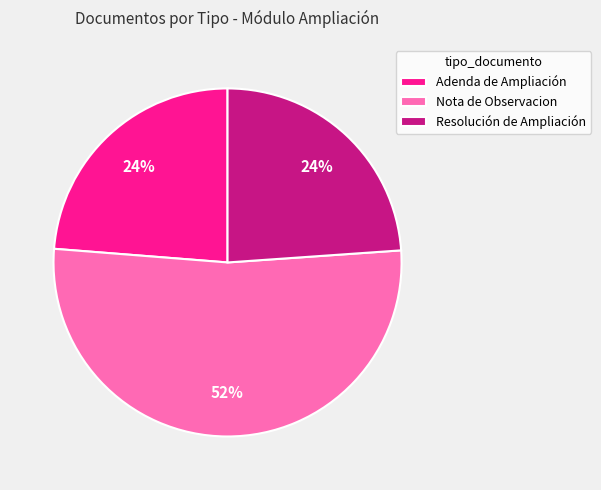

True or false: Adenda de Ampliación accounts for 24% of the total.

True